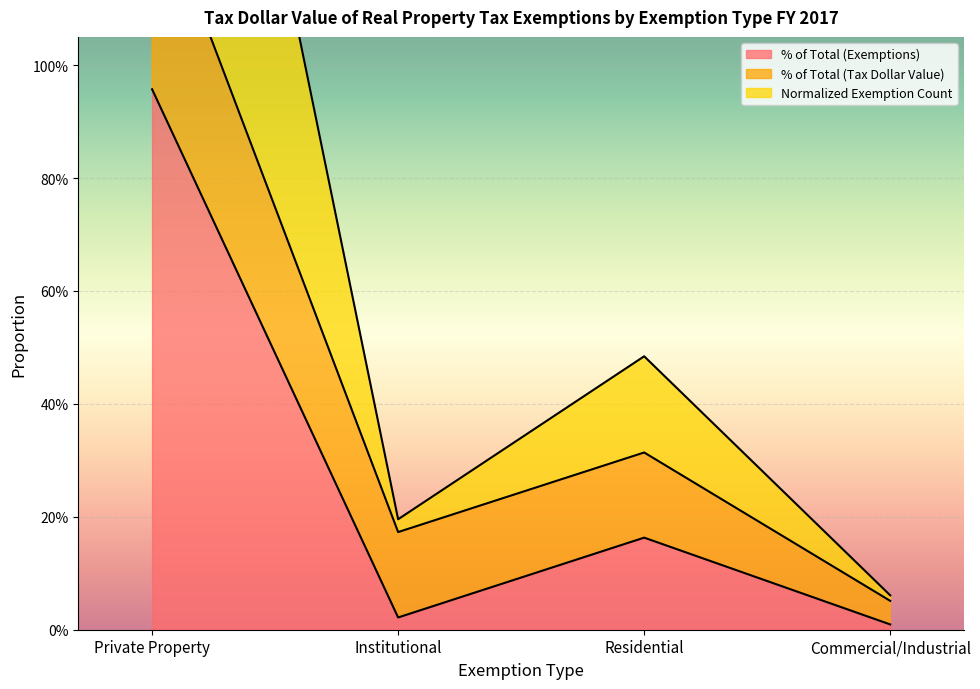

What is the value of the % of Total (Exemptions) point at the 1st from the left?

1.0